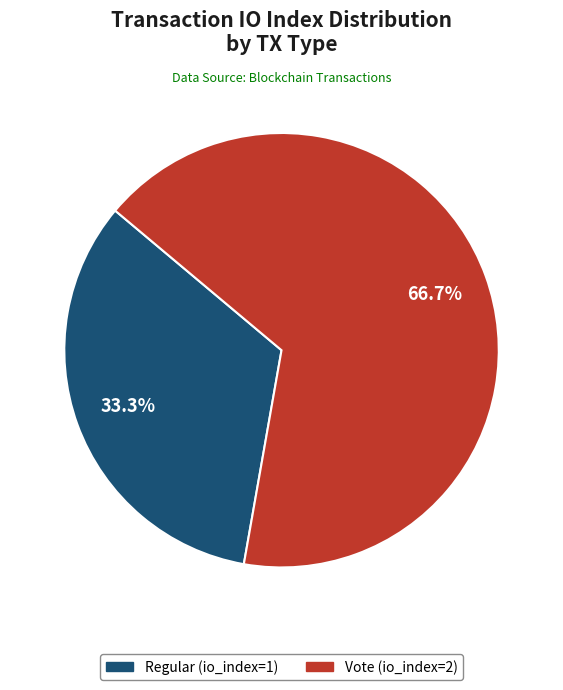

How many segments does this pie chart have?

2